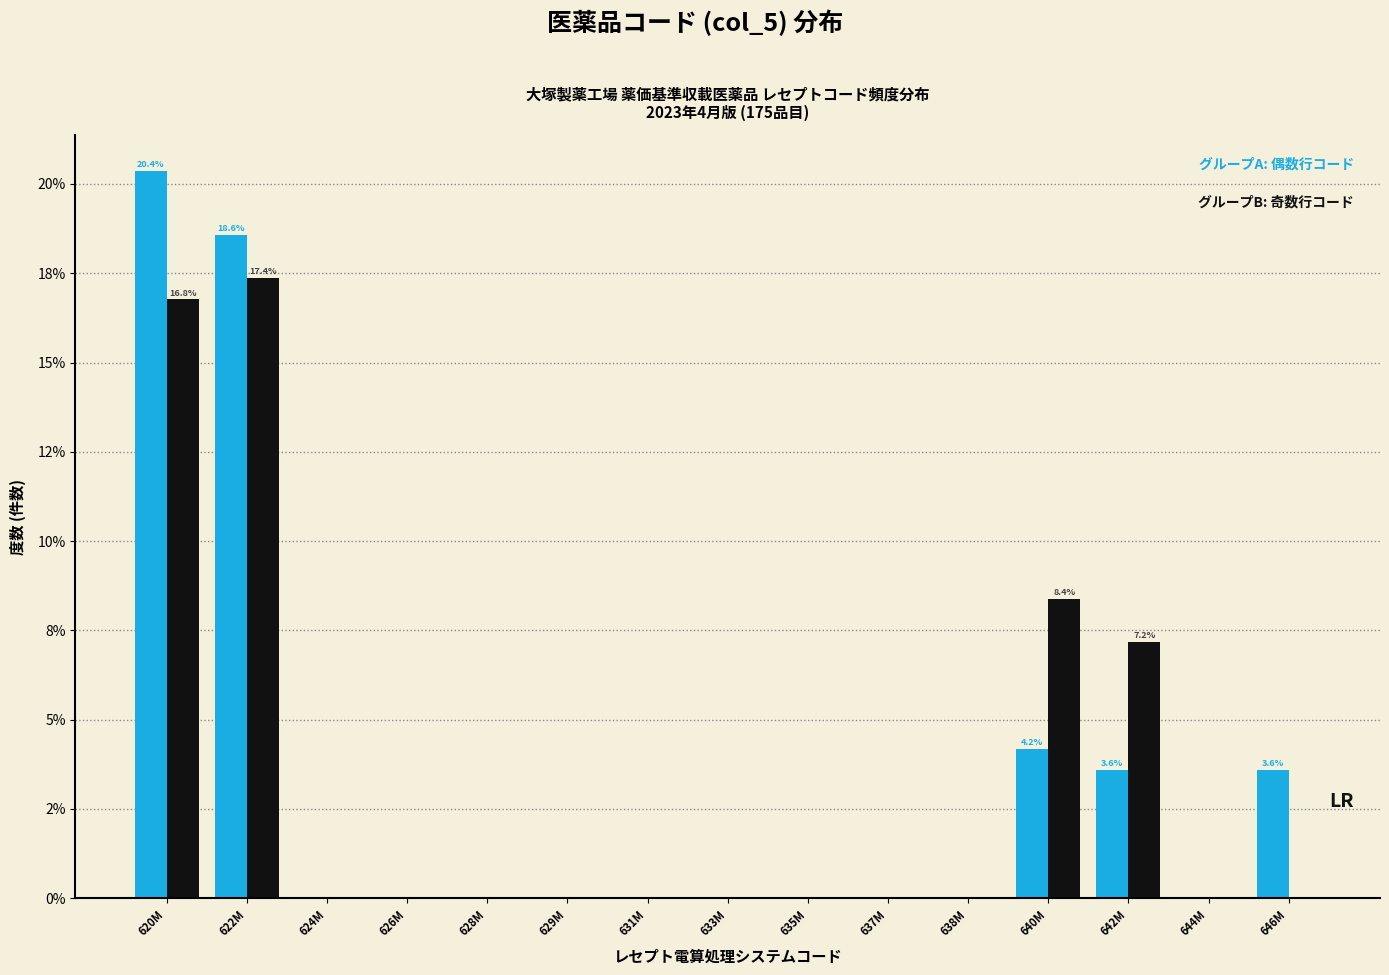

Does the chart contain stacked bars?

No